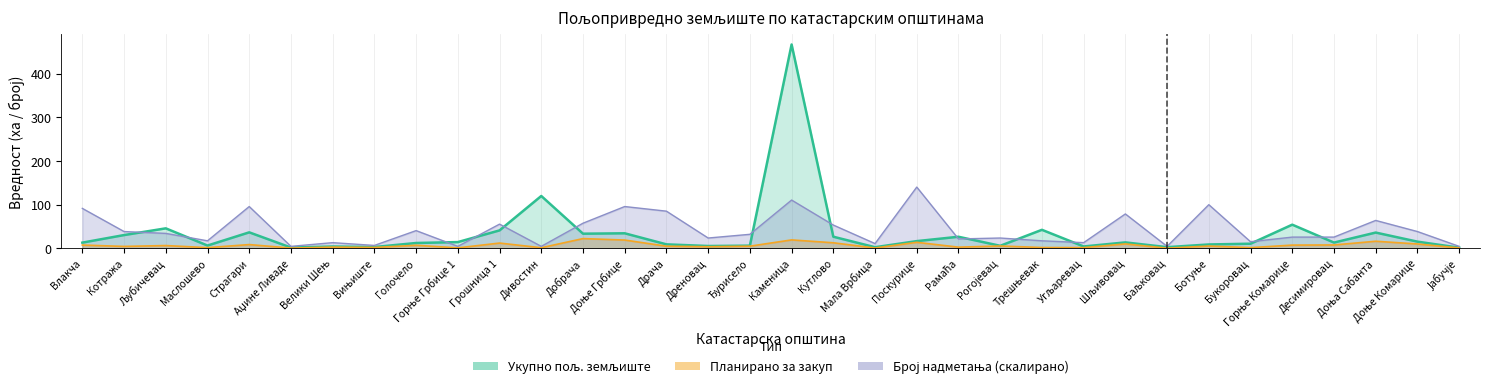

True or false: Планирано за закуп and Укупно пољ. земљиште intersect in this chart.

False